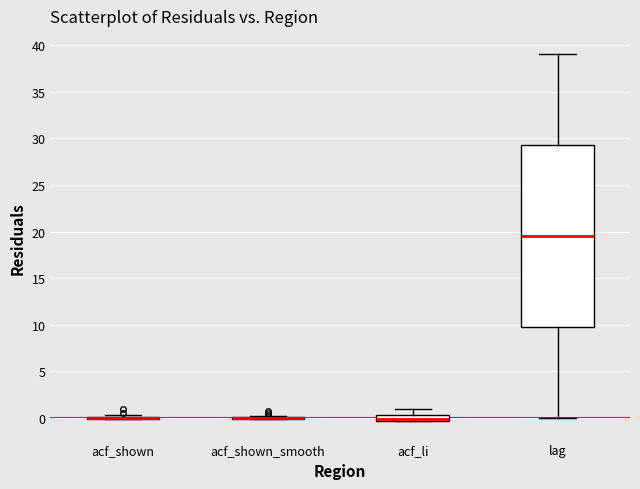

Where does the upper whisker of the box for lag end on the y-axis? The values are not printed on the chart, so give them approximately, as read against the axis.

39.0